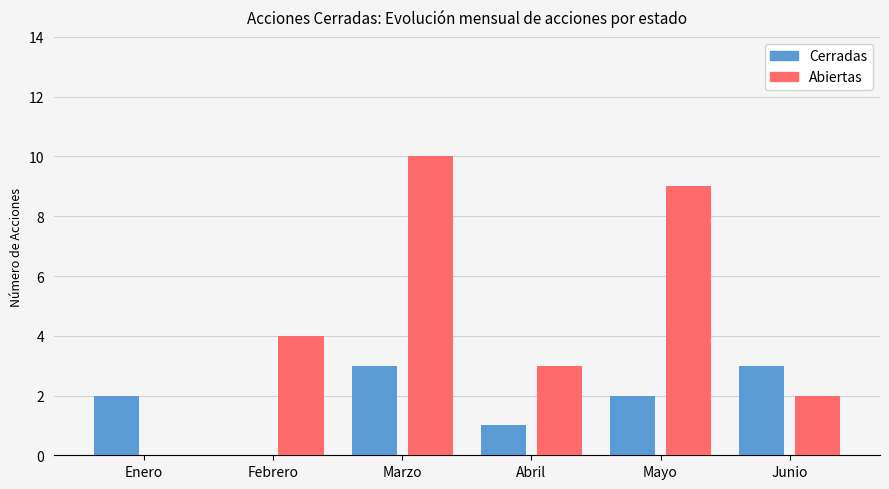

What is the sum of all Cerradas values?

11